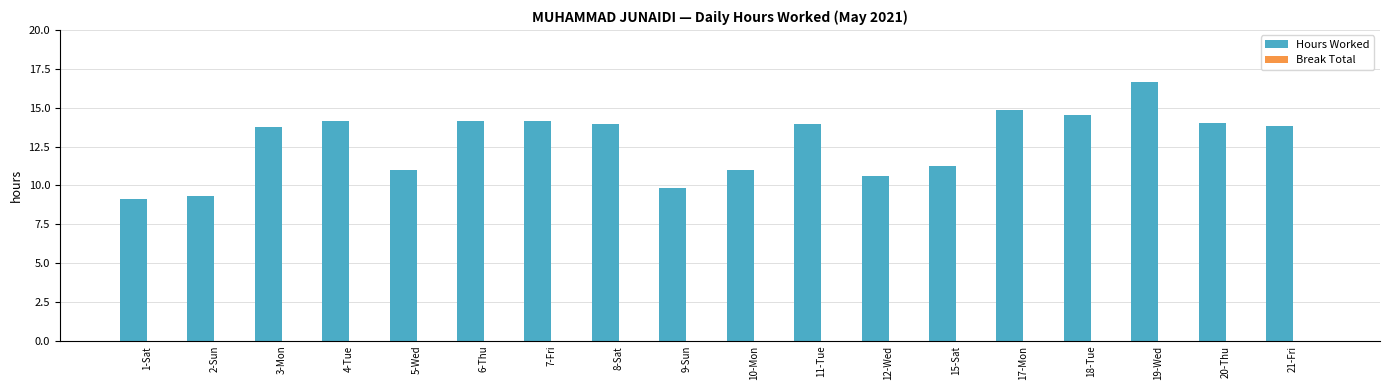

Is it true that the value at 20-Thu is 14.0?

True